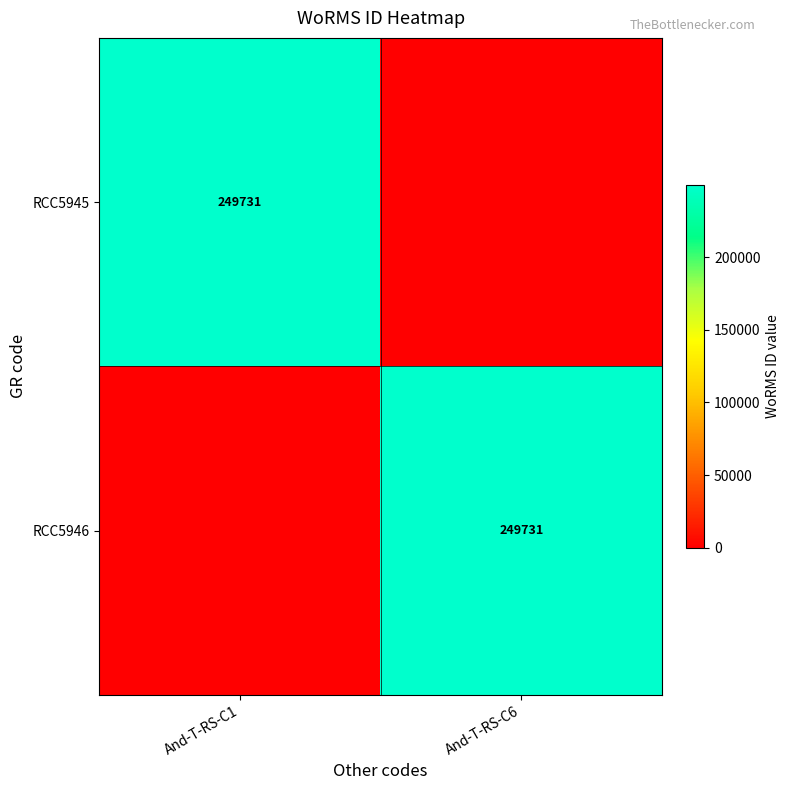

The value of RCC5946 at And-T-RS-C6 is 249731. True or false?

True